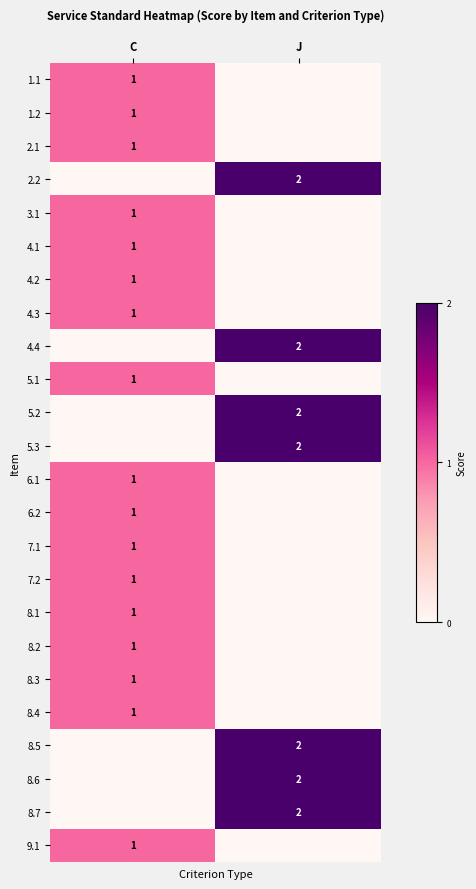

The value of 5.2 at J is 3. True or false?

False